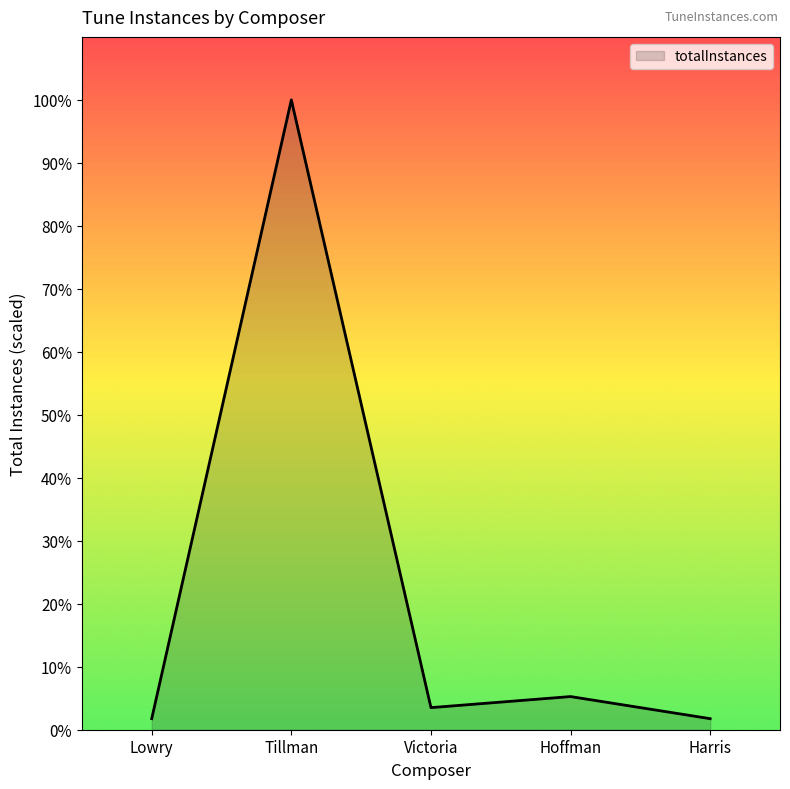

What is the change in value from Victoria to Harris?

-1.8